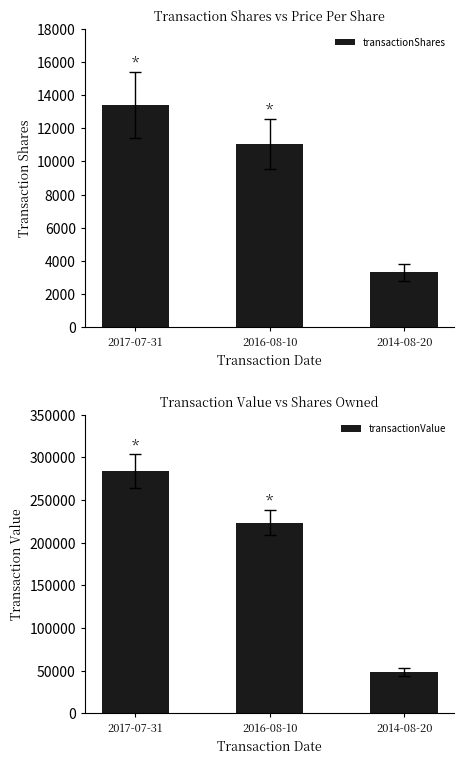

What is the sum of all transactionShares values?

27769